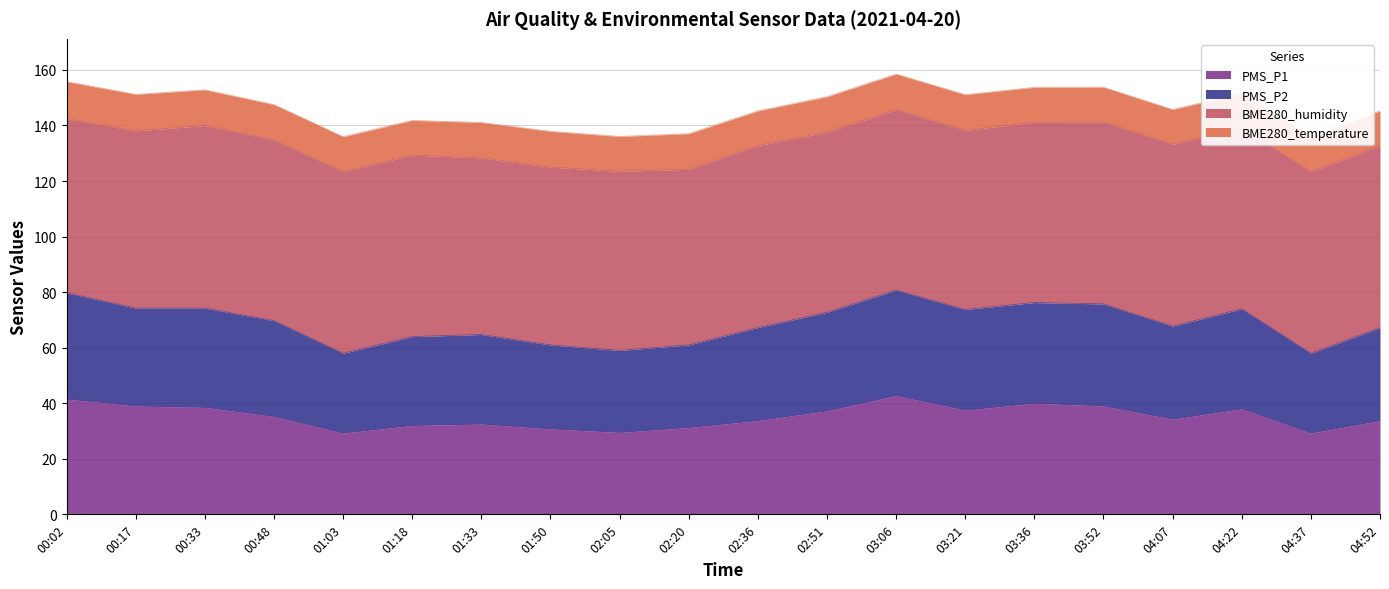

Which category has the lowest value in the PMS_P1 series?

01:03